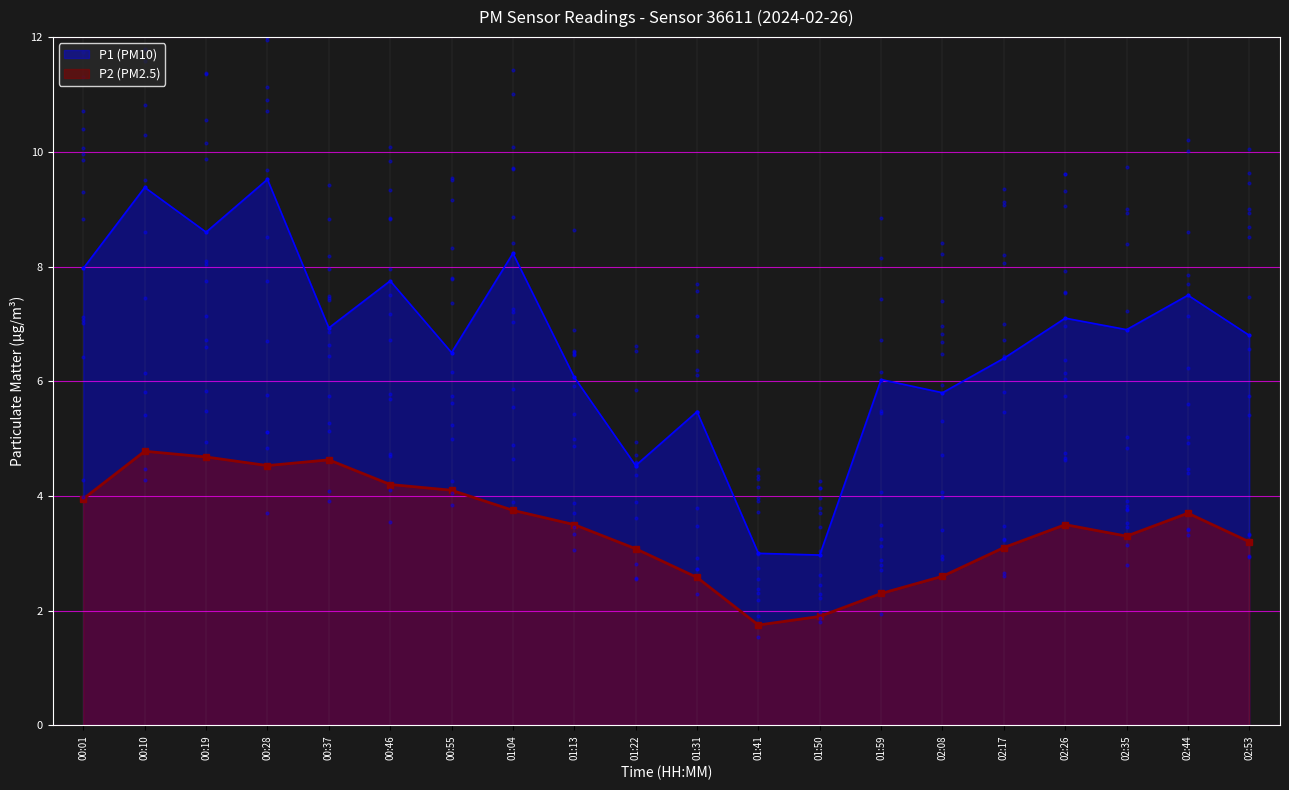

Which series contains the highest Y value?

P1